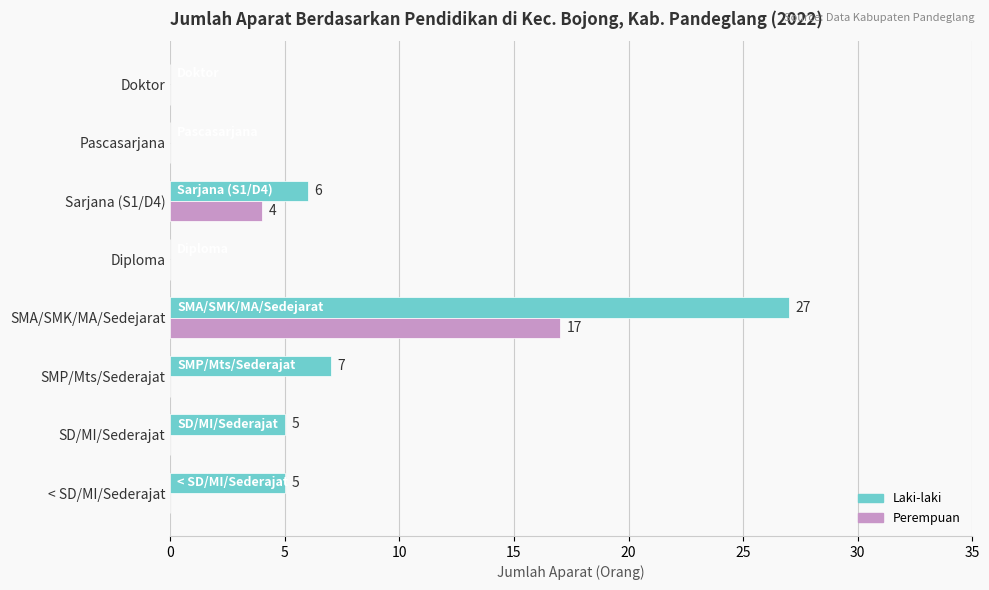

What value does the Laki-laki series have at < SD/MI/Sederajat?

5